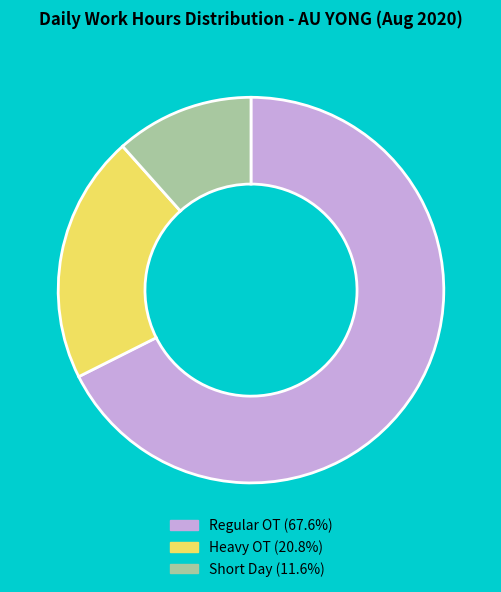

Do Regular OT (67.6%) and Heavy OT (20.8%) together represent more than half of the pie?

Yes